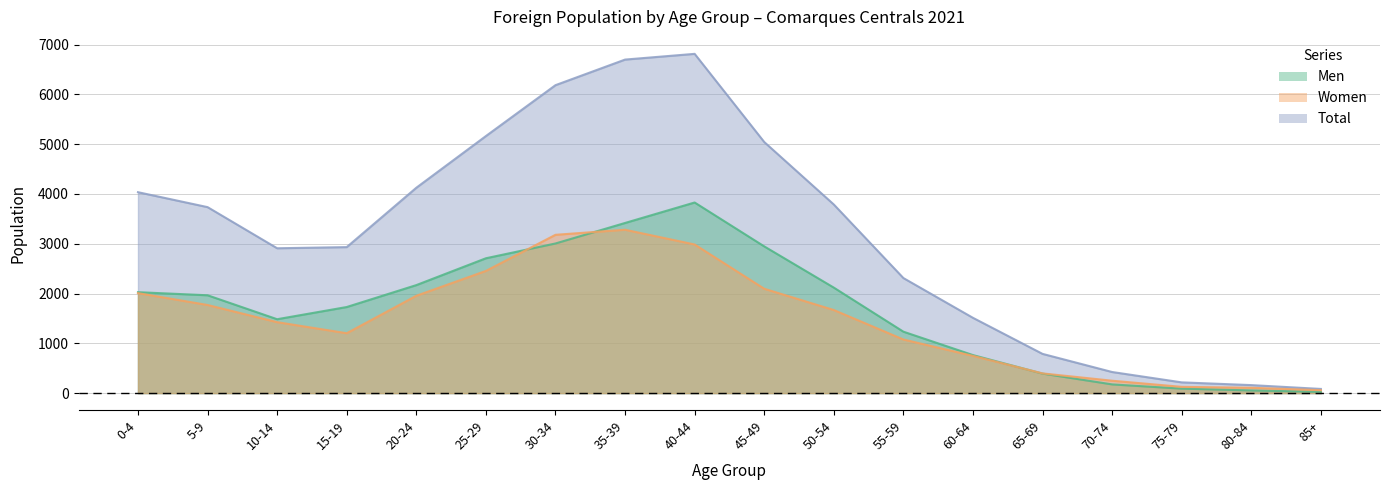

Is the value of Men at 65-69 greater than the value of Women at 60-64?

No